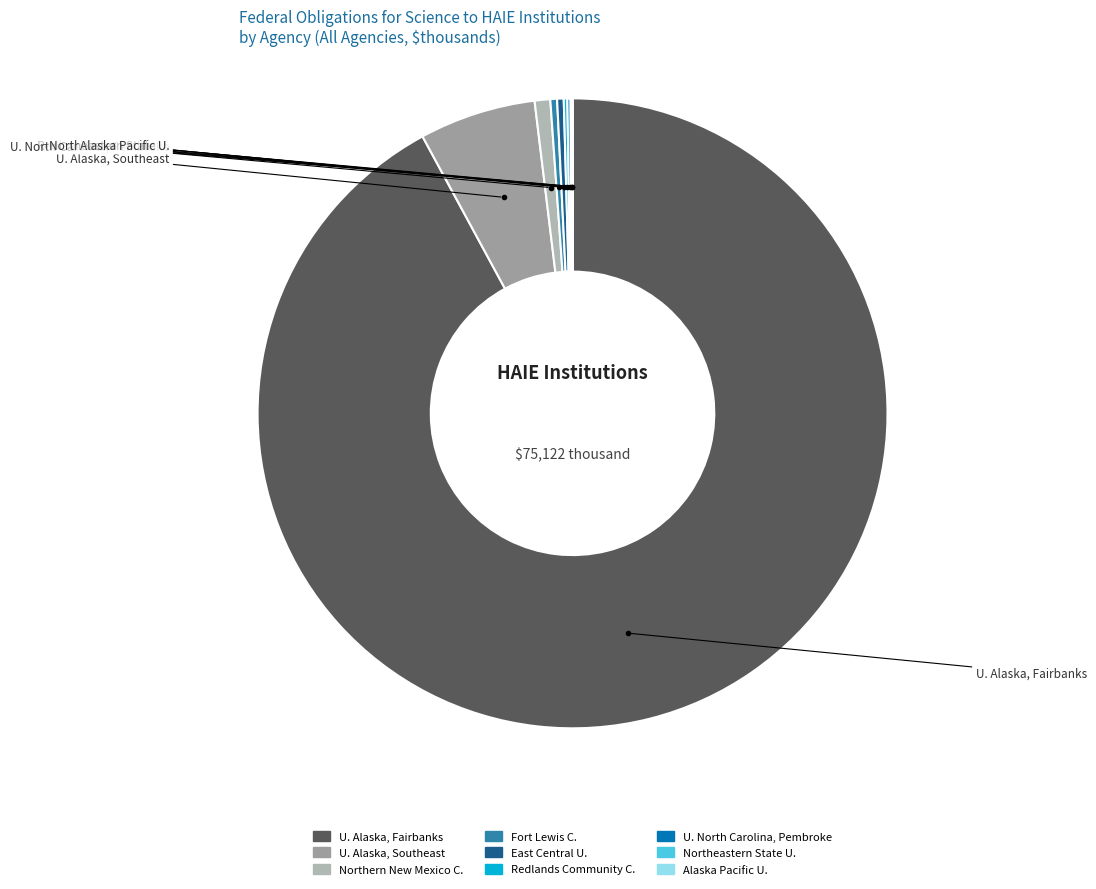

Which slice is the largest?

U. Alaska, Fairbanks